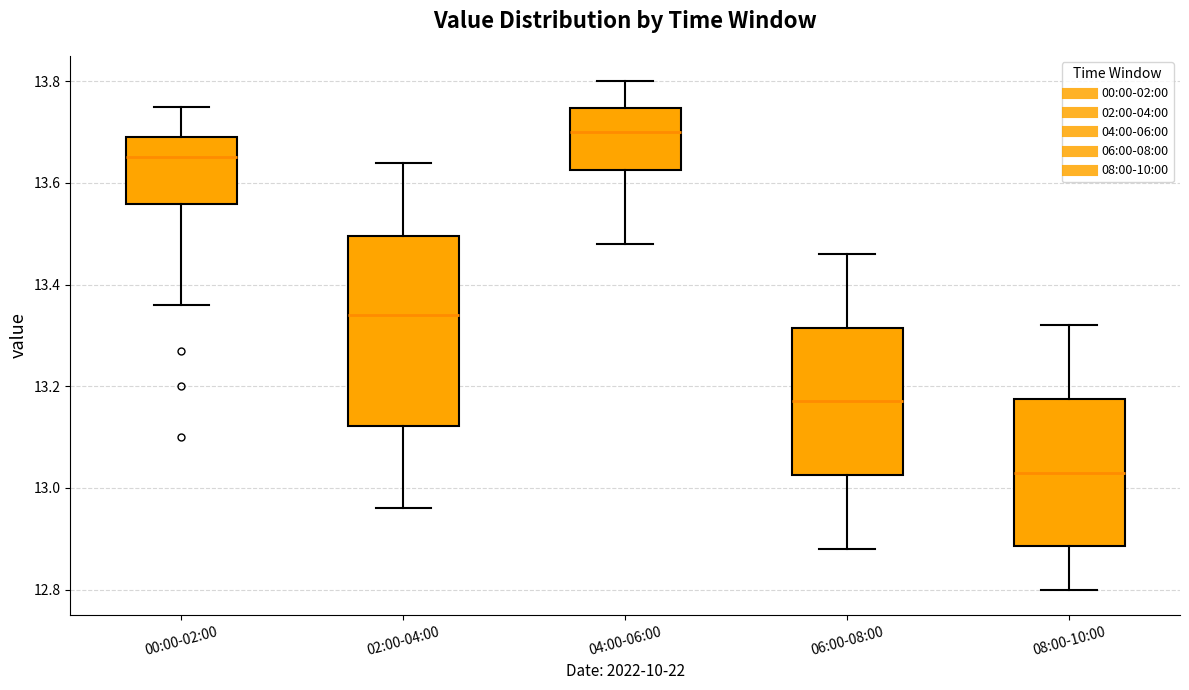

Which box's median line is the lowest?

08:00-10:00